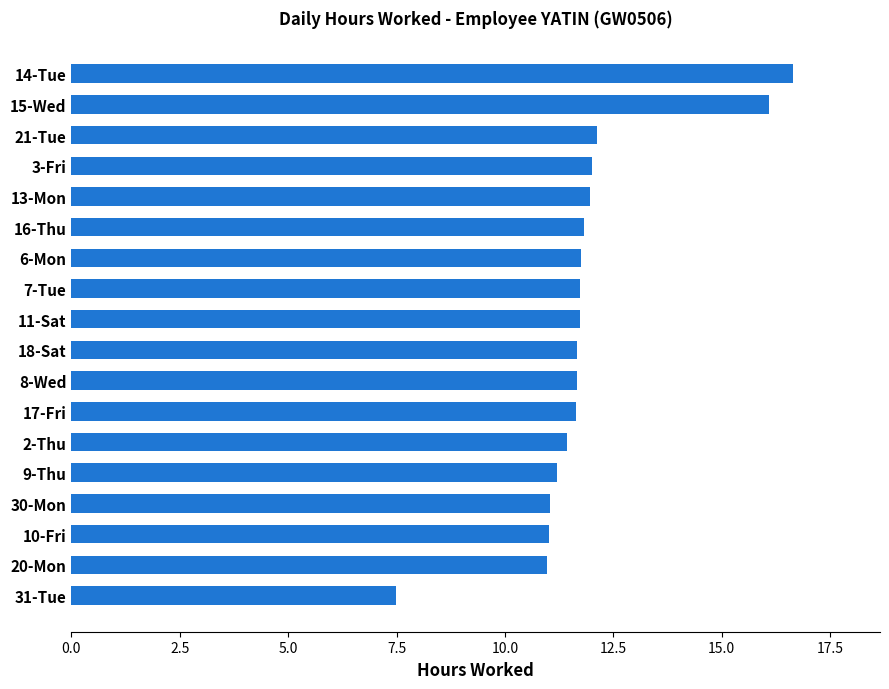

How many categories are shown in the chart?

18